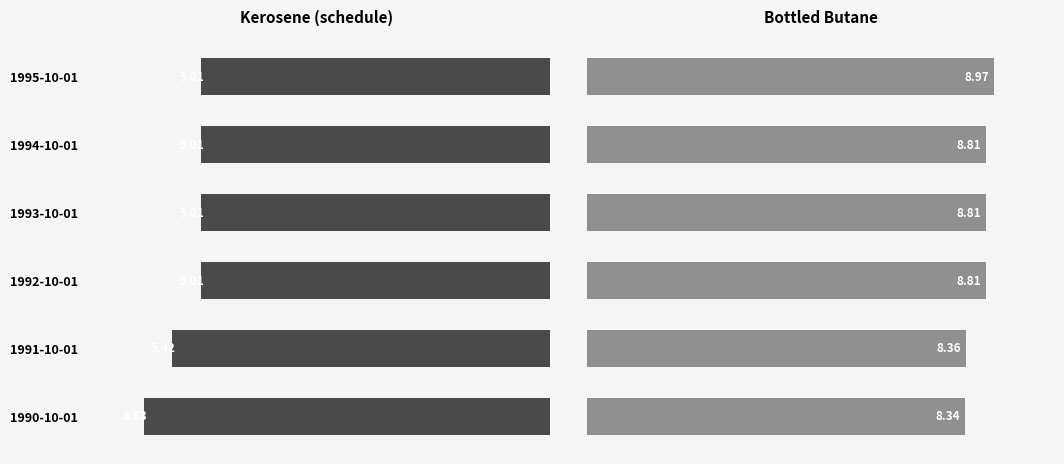

The Bottled Butane series shows 8.3 at 0. True or false?

True